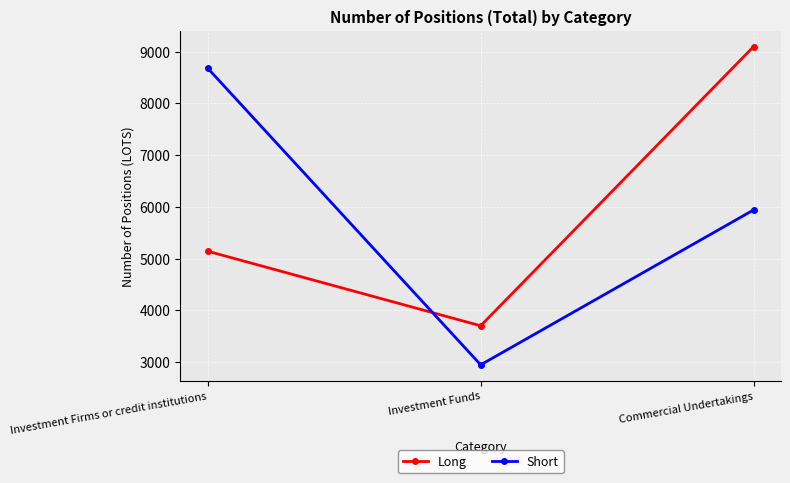

At how many categories does at least one series exceed 6597?

2